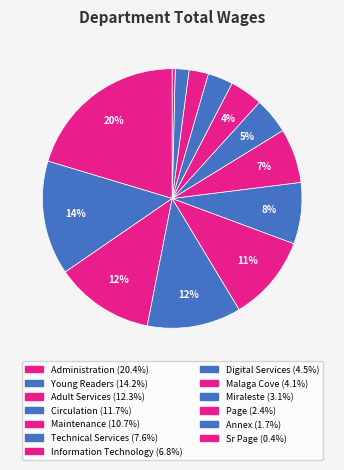

What is the largest slice in the pie chart?

Administration